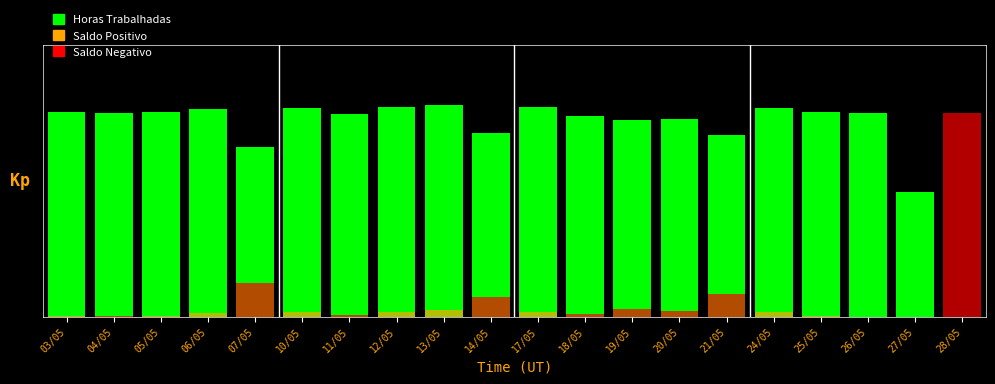

How many distinct data groups are displayed?

3